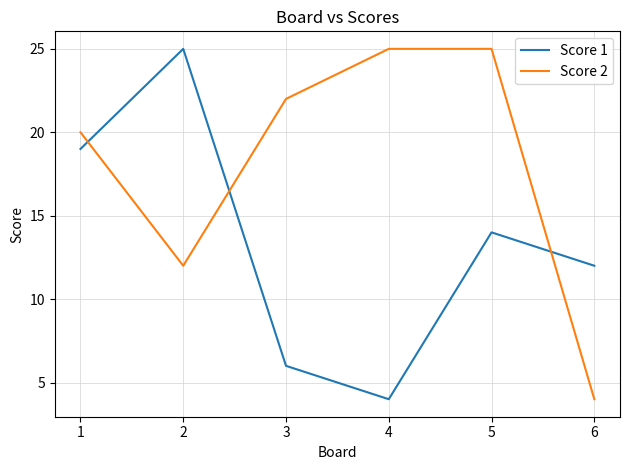

What are all the series names shown in the legend?

Score 1, Score 2